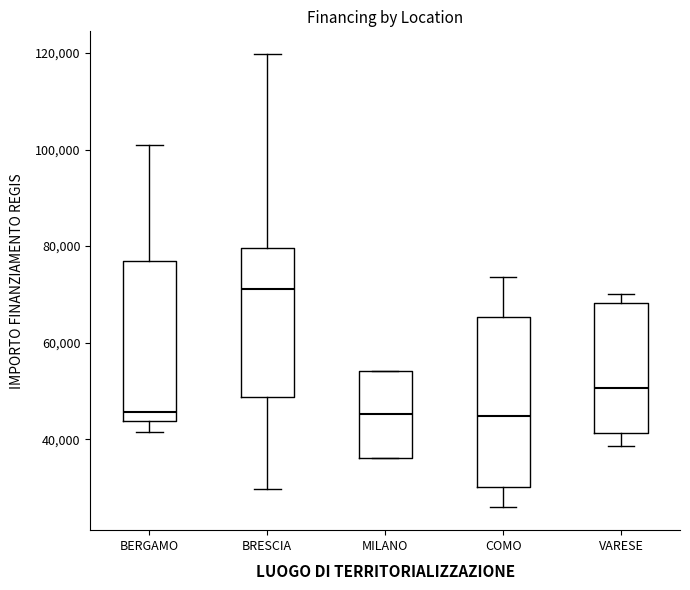

Reading left to right, transcribe this box plot: for each box, give where its median line is, the range the box spans, and where its two whiskers end, as read against the y-axis. The values are not printed on the chart, so give them approximately, as read against the axis.

BERGAMO: median 46000, box 44000 to 78000, whiskers 42000 to 100000
BRESCIA: median 72000, box 48000 to 80000, whiskers 30000 to 120000
MILANO: median 46000, box 36000 to 54000, whiskers 36000 to 54000
COMO: median 44000, box 30000 to 66000, whiskers 26000 to 74000
VARESE: median 50000, box 42000 to 68000, whiskers 38000 to 70000